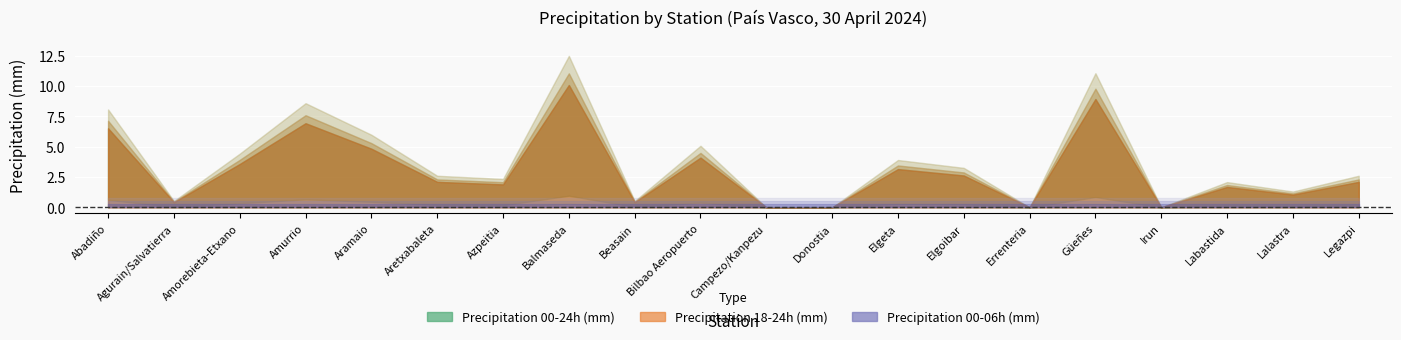

What is the spread (max minus min) of values at Amorebieta-Etxano?

3.4